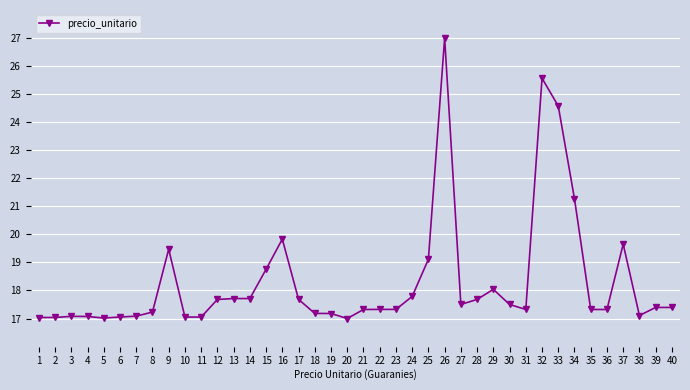

True or false: the data shows 3.8 at 14.

False